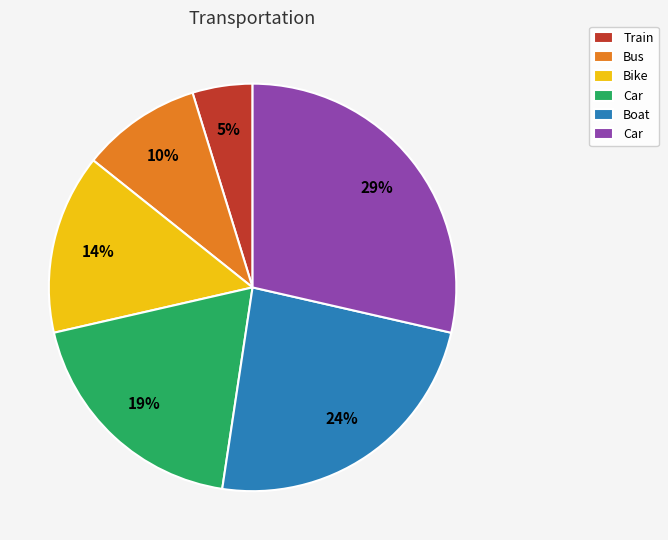

Does any single category account for the majority?

No